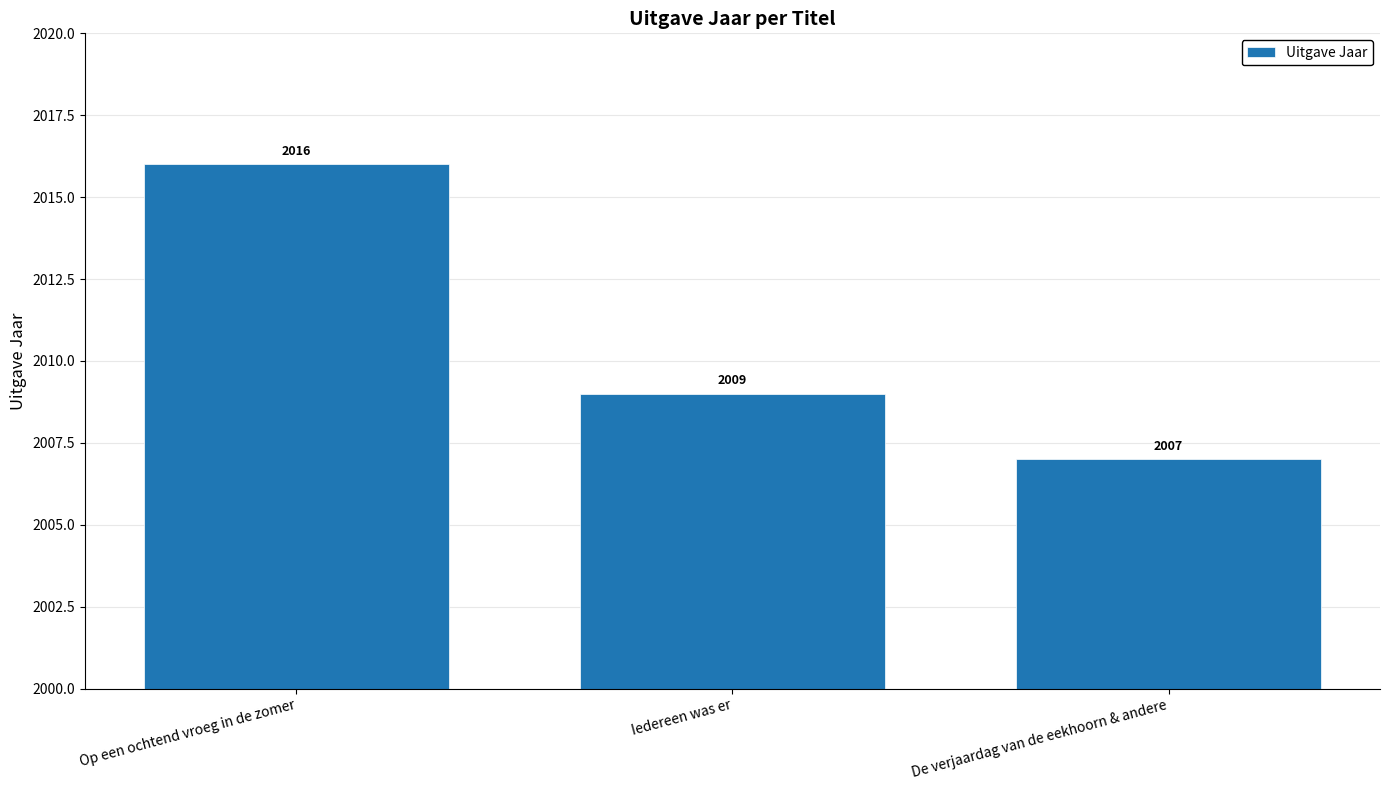

Approximately how many times larger is the value at De verjaardag van de eekhoorn & andere compared to Op een ochtend vroeg in de zomer?

1.0